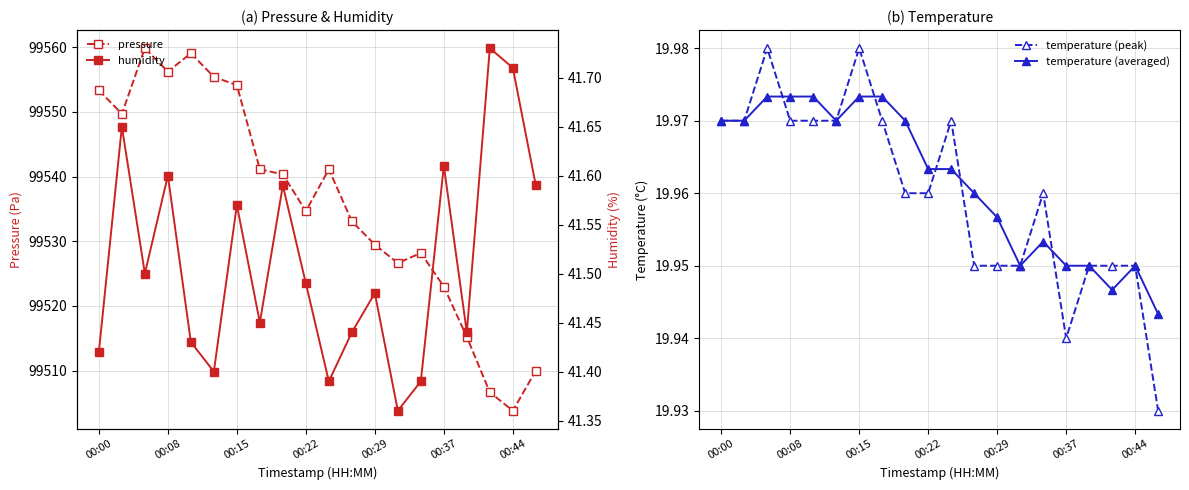

The temperature (averaged) series shows 34.1 at 00:00. True or false?

False